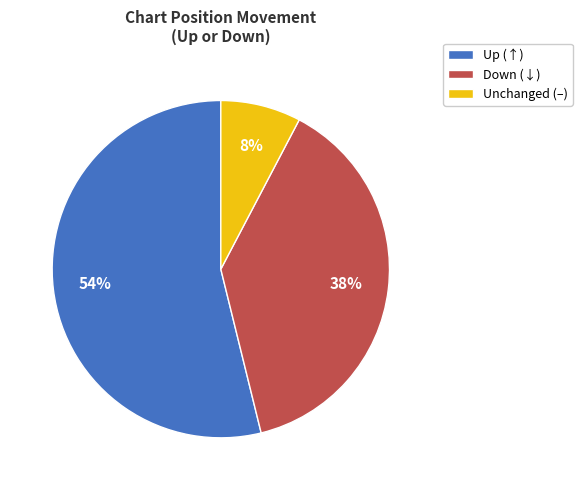

Which has a higher value, Down (↓) or Unchanged (–)?

Down (↓)